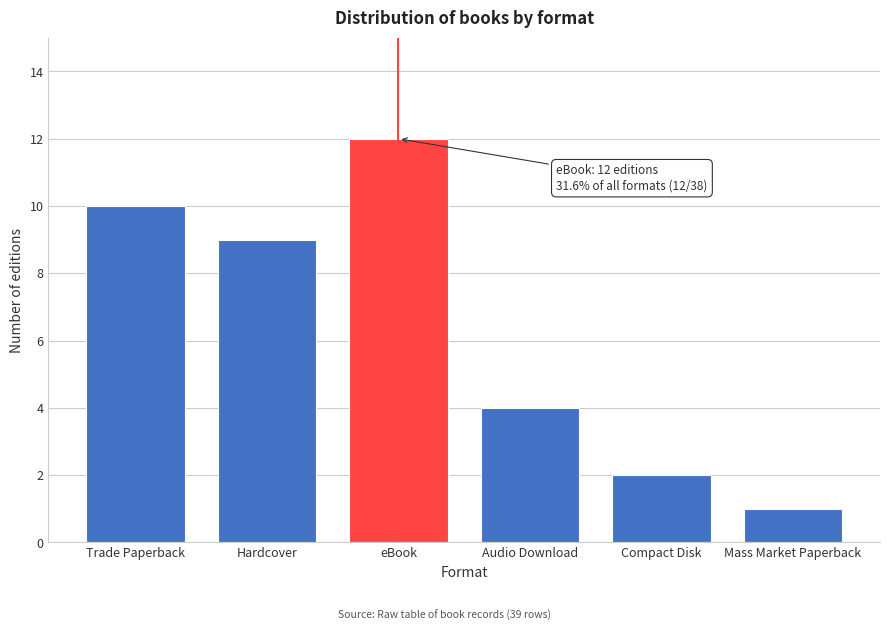

Reading left to right, what are all the values shown in this chart?

Trade Paperback=10	Hardcover=9	eBook=12	Audio Download=4	Compact Disk=2	Mass Market Paperback=1